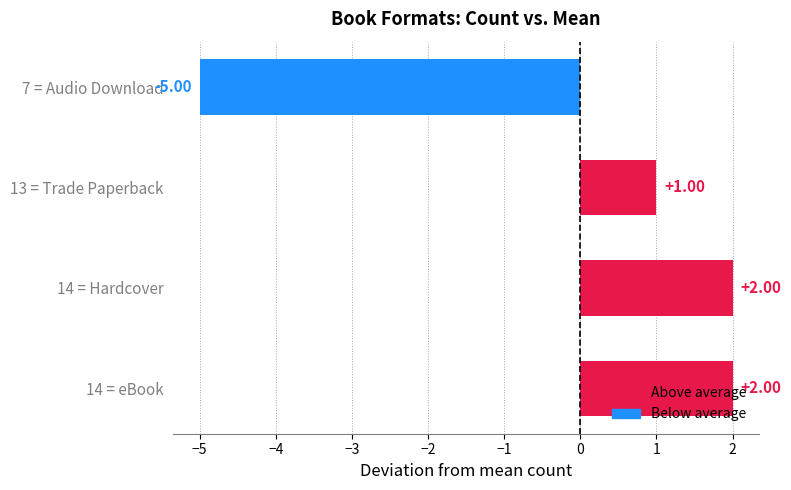

What is the sum of the values at 7 = Audio Download and 14 = eBook?

-3